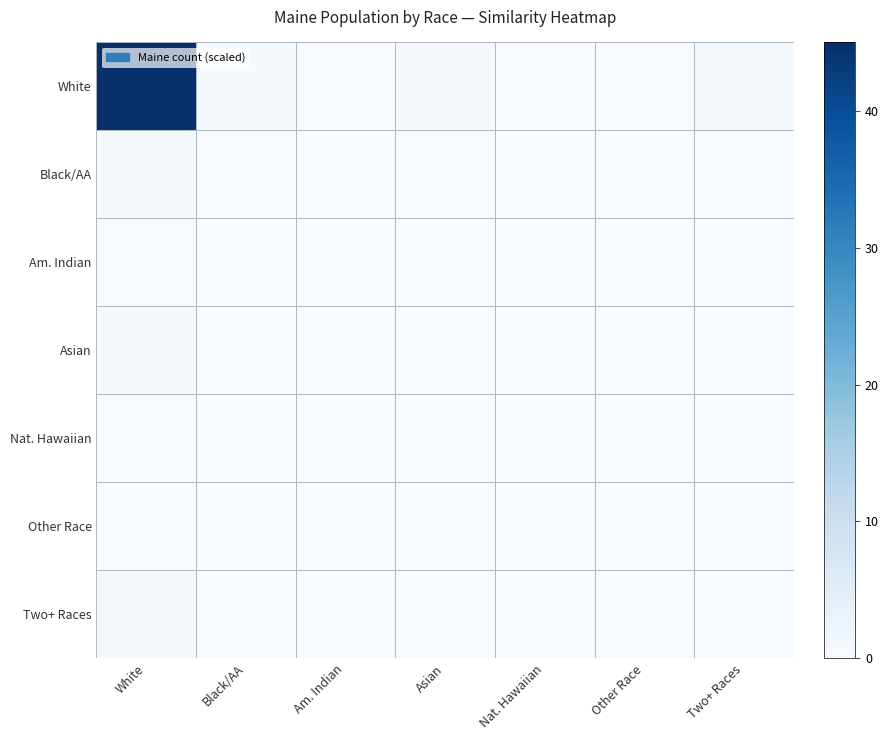

Rank the series at White from highest to lowest value.

White, Two+ Races, Black/AA, Asian, Am. Indian, Other Race, Nat. Hawaiian